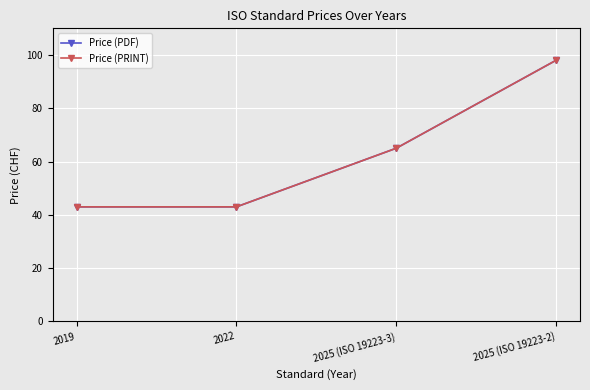

Which has a higher value, 2025 (ISO 19223-3) or 2025 (ISO 19223-2)?

2025 (ISO 19223-2)